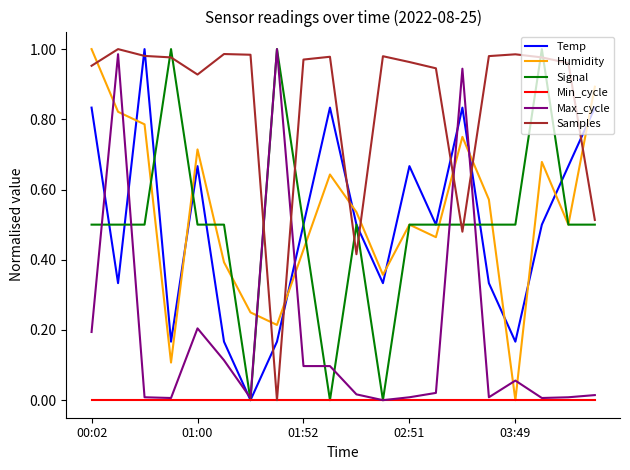

Which series has the largest total across all categories?

Samples